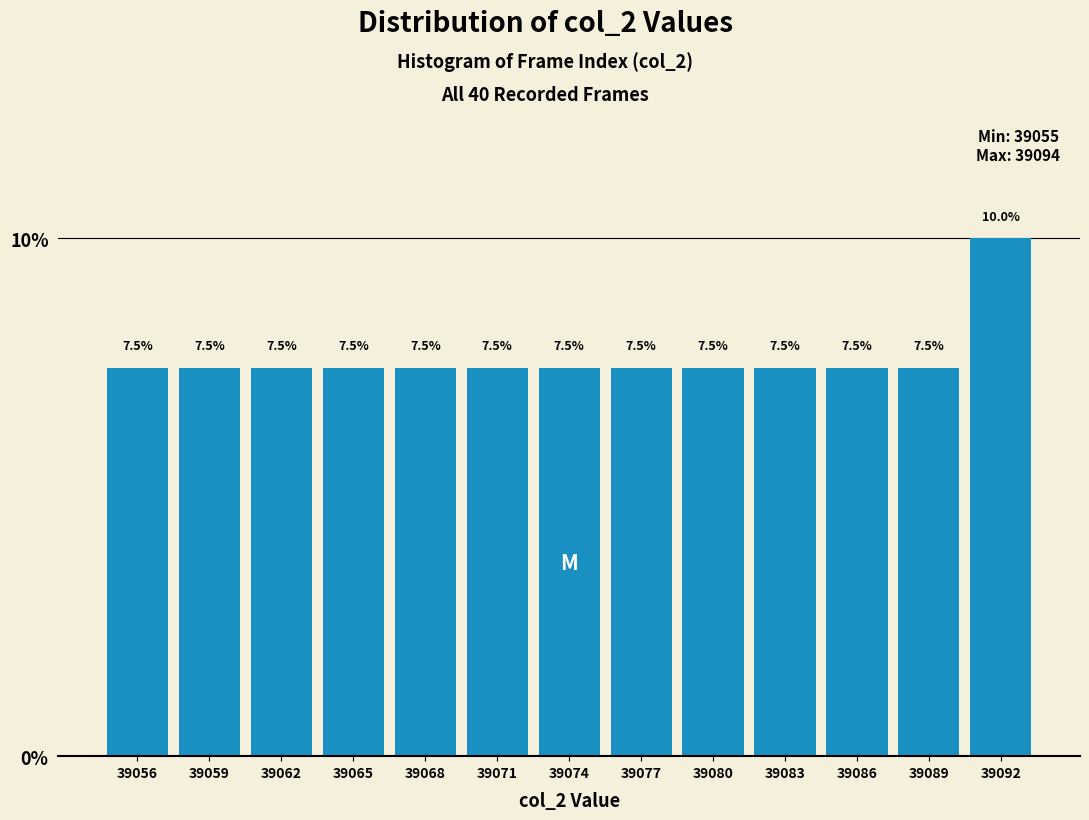

Reading right to left, what are all the values shown in this chart?

39092=10.0	39089=7.5	39086=7.5	39083=7.5	39080=7.5	39077=7.5	39074=7.5	39071=7.5	39068=7.5	39065=7.5	39062=7.5	39059=7.5	39056=7.5